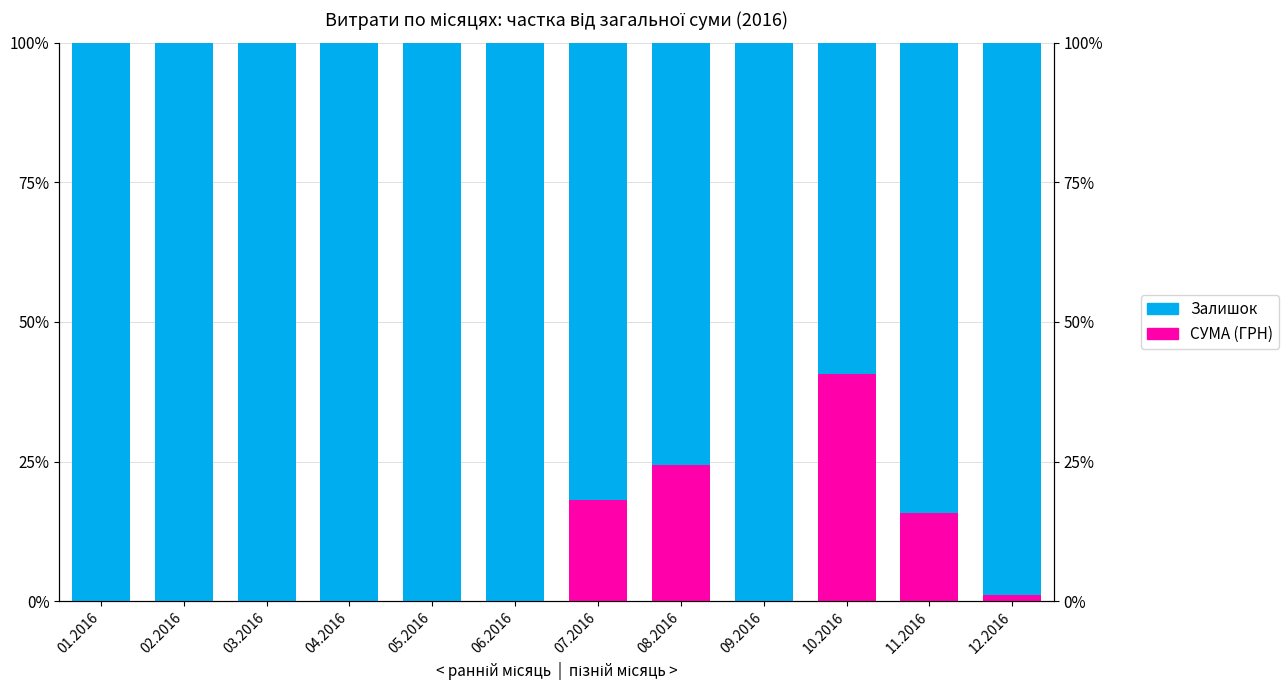

Reading left to right, list all the values displayed in this chart.

СУМА (ГРН): 01.2016=0.0	02.2016=0.0	03.2016=0.0	04.2016=0.0	05.2016=0.0	06.2016=0.0	07.2016=18.1	08.2016=24.3	09.2016=0.0	10.2016=40.6	11.2016=15.8	12.2016=1.1
Залишок: 01.2016=100.0	02.2016=100.0	03.2016=100.0	04.2016=100.0	05.2016=100.0	06.2016=100.0	07.2016=81.9	08.2016=75.7	09.2016=100.0	10.2016=59.4	11.2016=84.2	12.2016=98.9